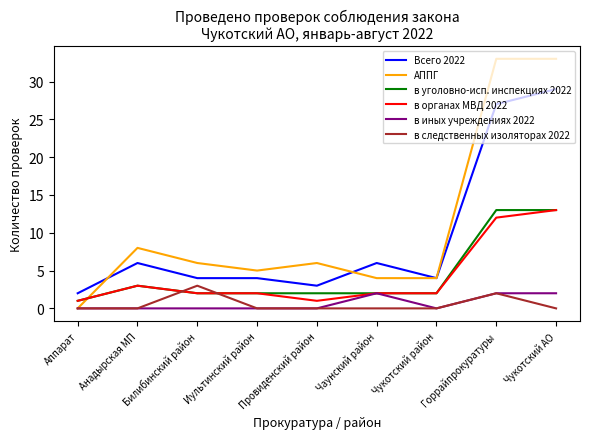

True or false: Всего 2022 has a value of 3 at Провиденский район.

True